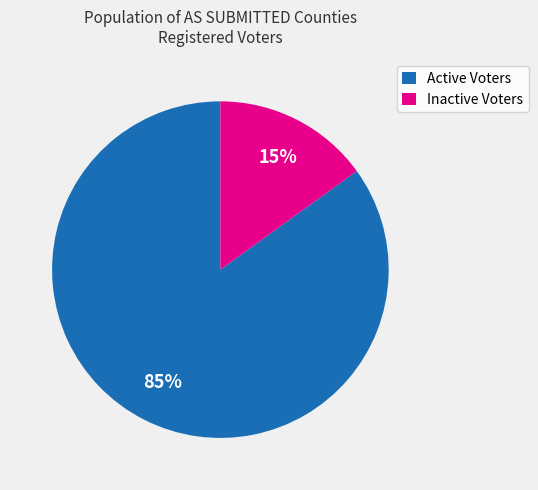

To the nearest percent, what is the average slice percentage?

50%